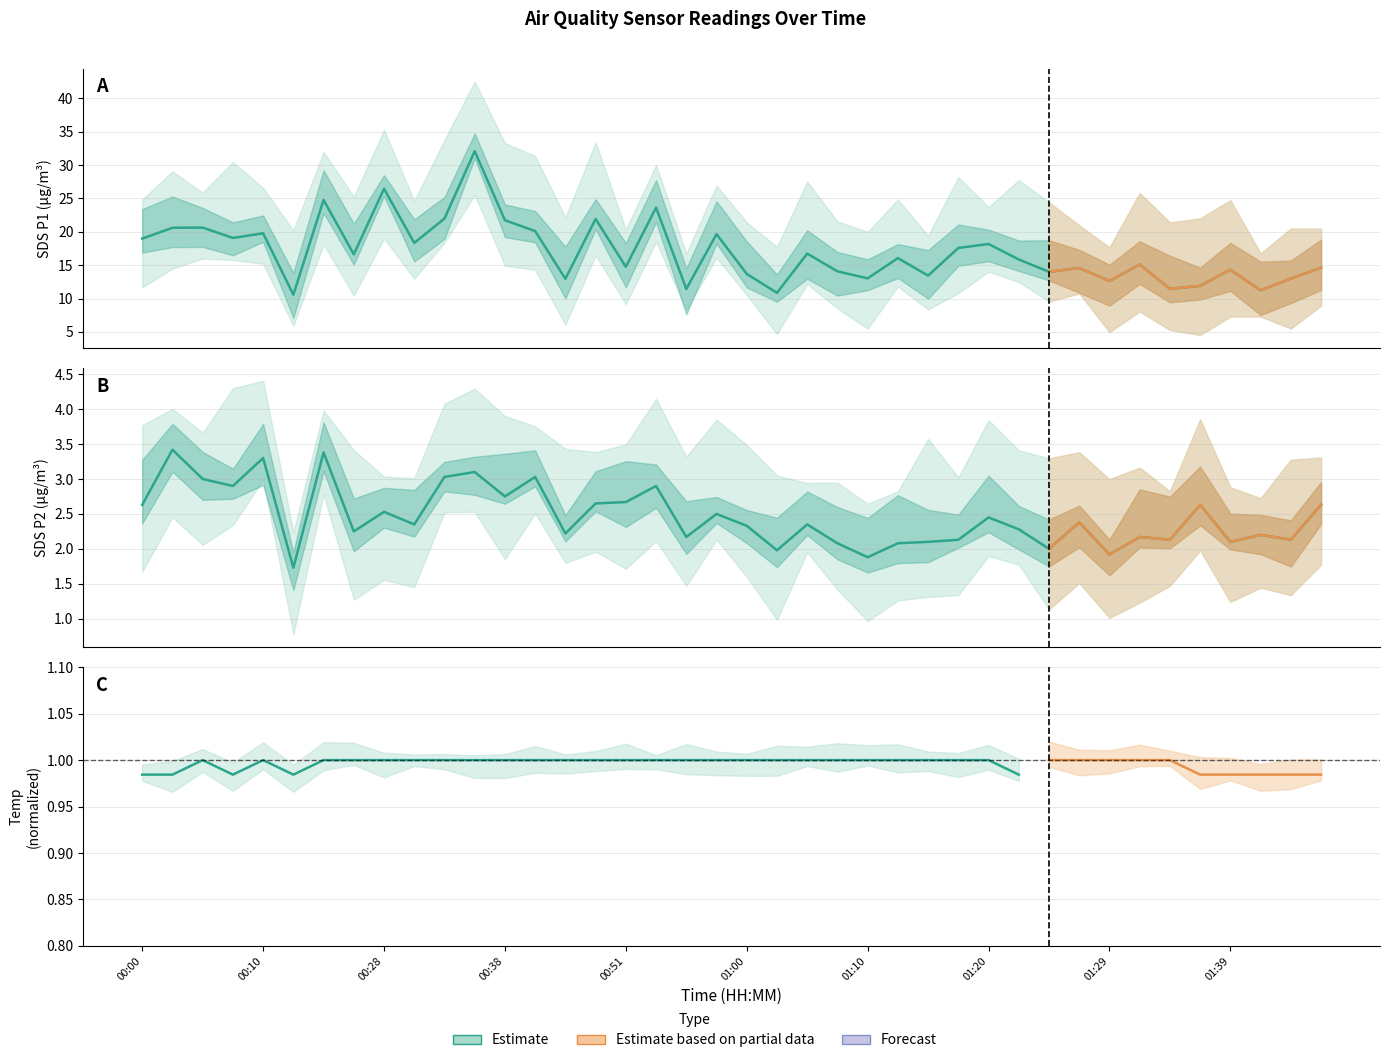

What is the label of the 4th point from the right?

01:39